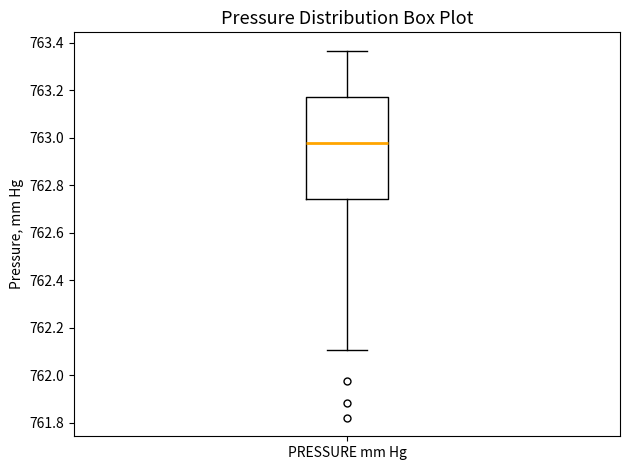

Where is the upper edge of the box for PRESSURE mm Hg on the y-axis? The values are not printed on the chart, so give them approximately, as read against the axis.

763.16